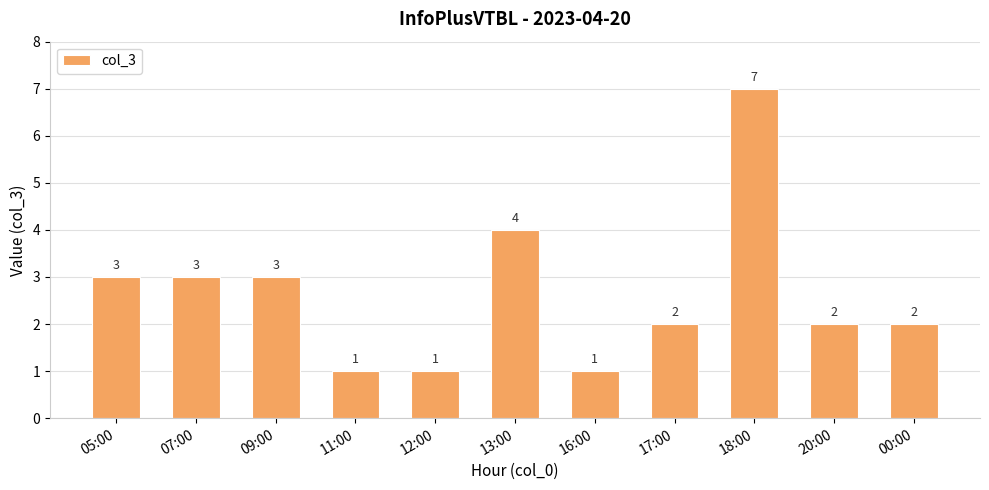

How many data points are less than 2?

3